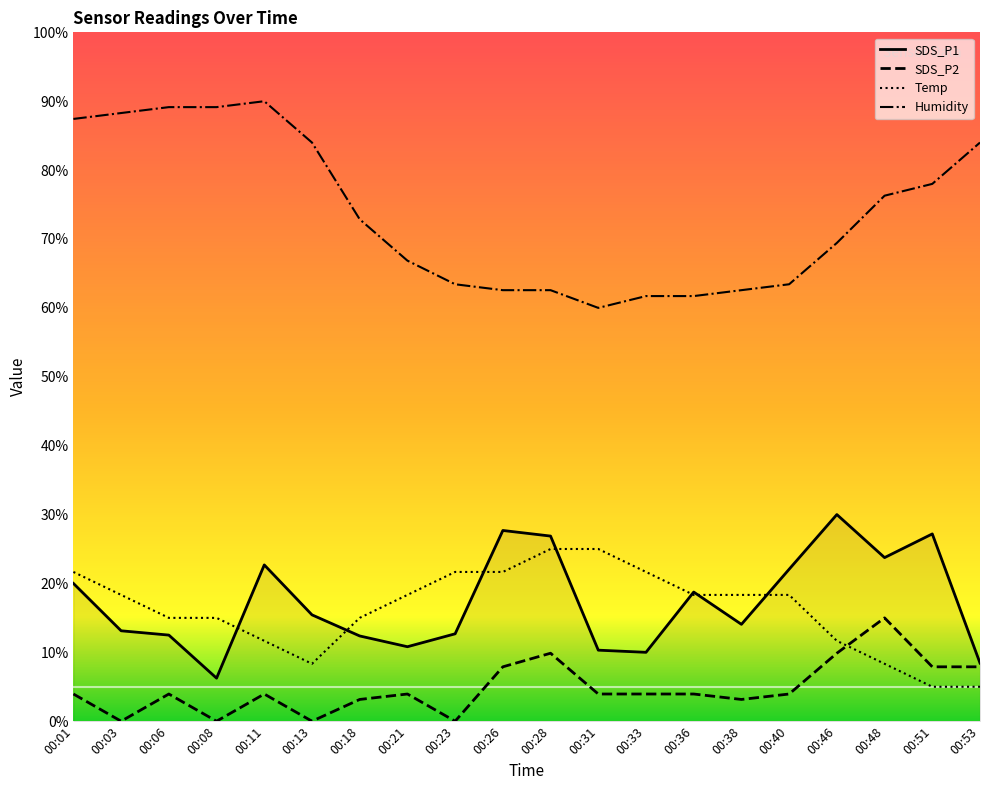

What are all the series names shown in the legend?

SDS_P1, SDS_P2, Temp, Humidity